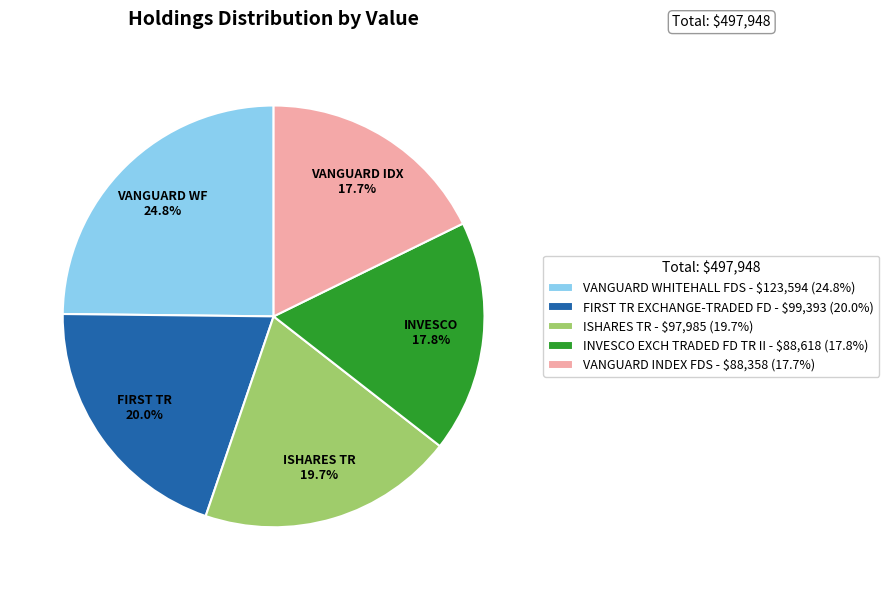

Is VANGUARD INDEX FDS the majority of the pie?

No